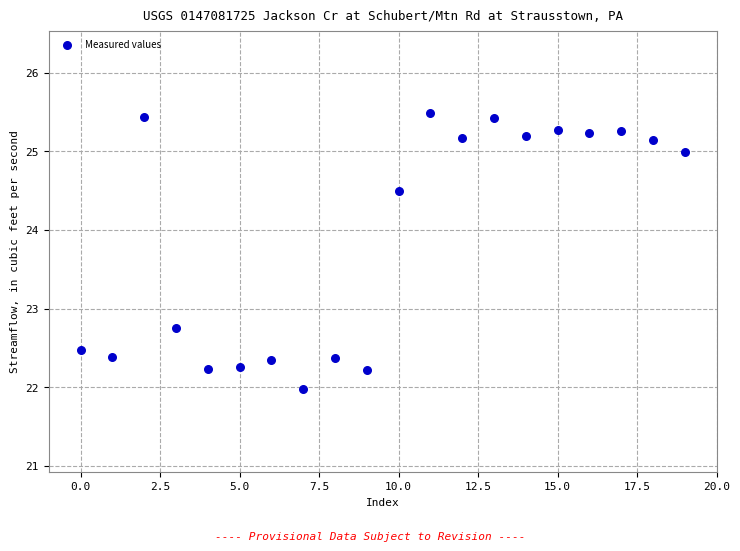

What Y value in the scatter plot is closest to 23?

22.8